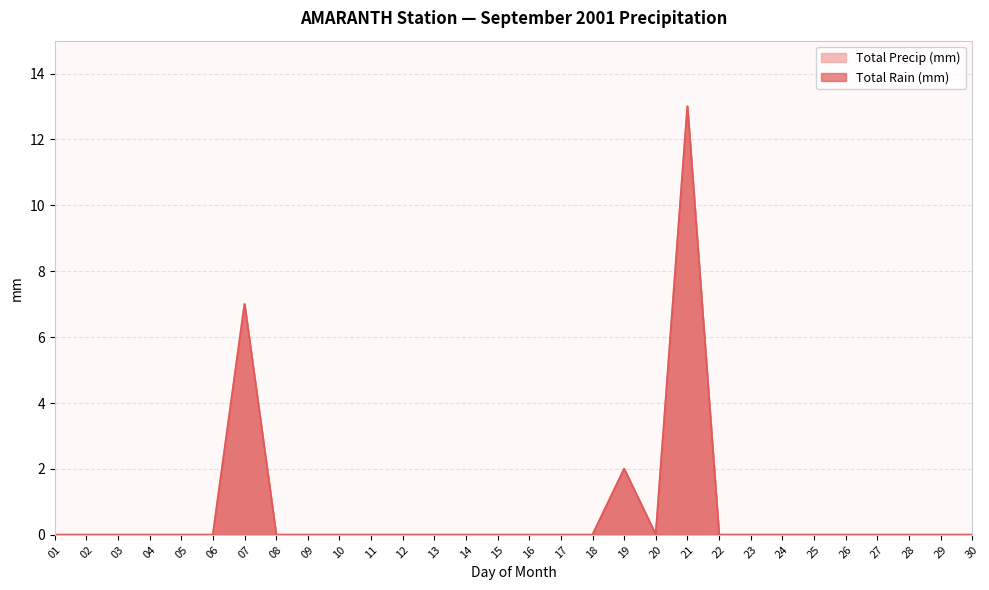

Reading left to right, what are all the values shown in this chart?

Total Rain (mm): 0	0	0	0	0	0	7	0	0	0	0	0	0	0	0	0	0	0	2	0	13	0	0	0	0	0	0	0	0	0
Total Precip (mm): 0	0	0	0	0	0	7	0	0	0	0	0	0	0	0	0	0	0	2	0	13	0	0	0	0	0	0	0	0	0